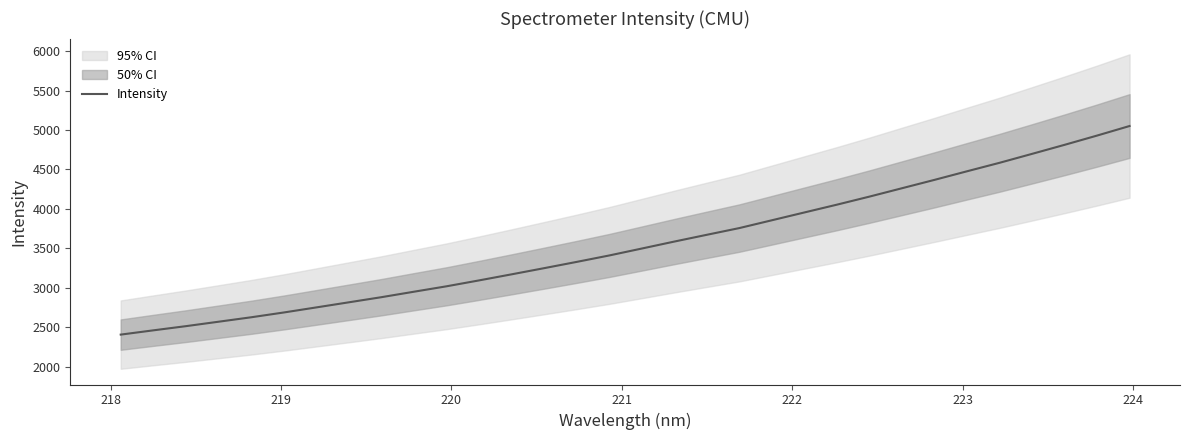

How many values exceed 3497?

16